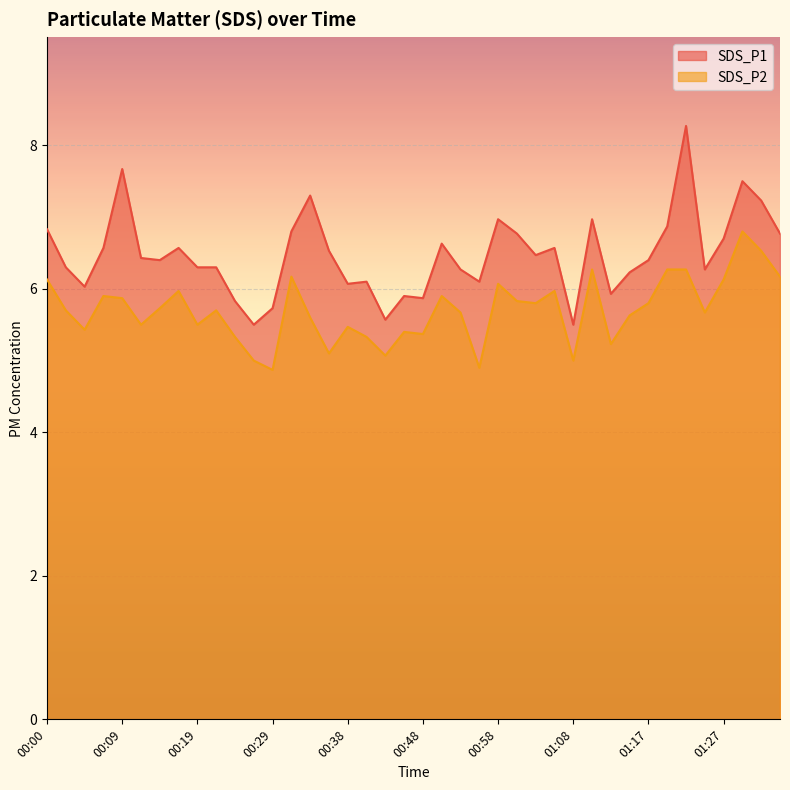

What is the label of the 38th point from the left?

01:29